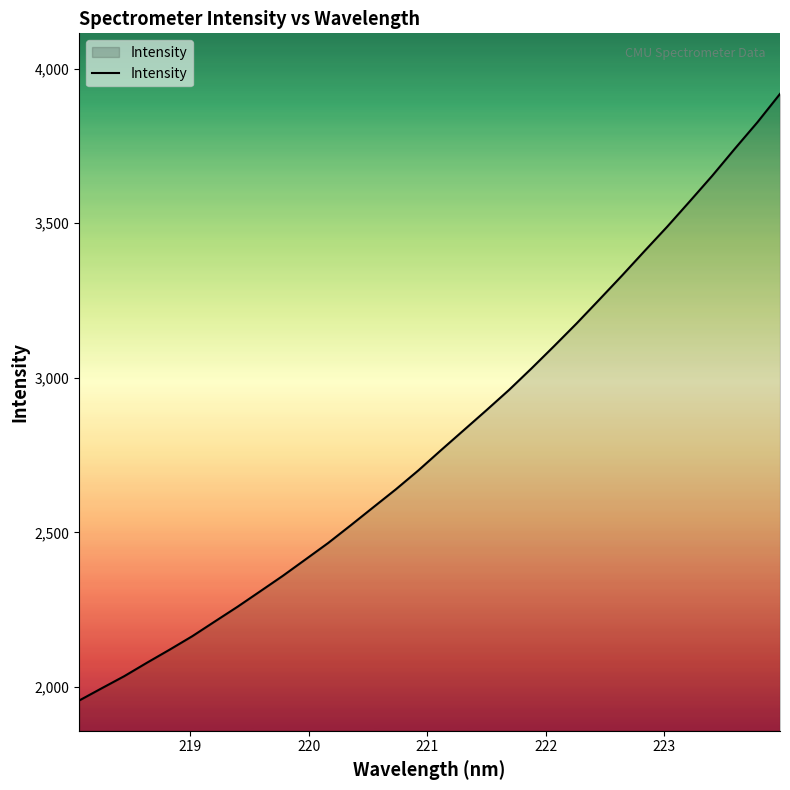

What is the smallest value displayed?

1956.2